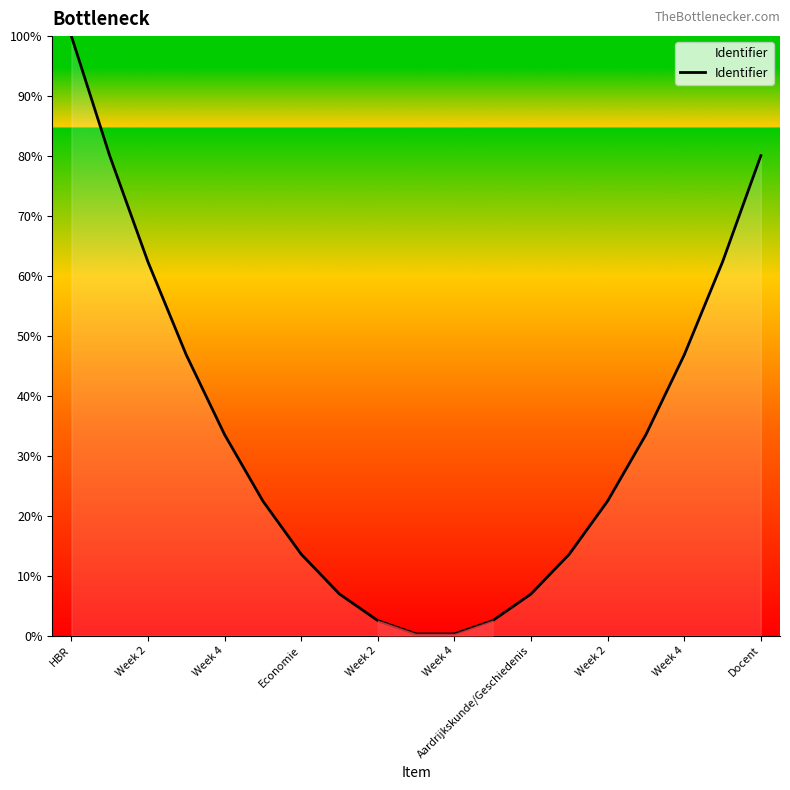

What is the maximum value shown in the chart?

100.0